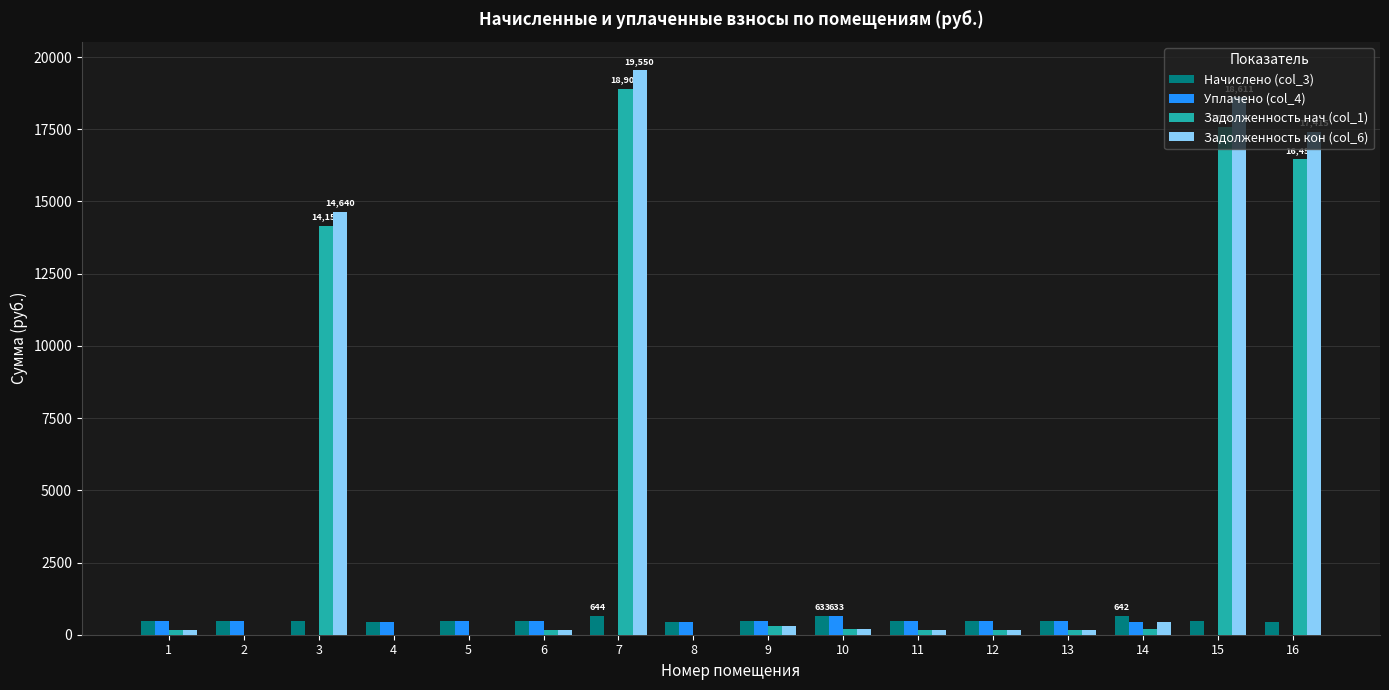

What is the maximum value for Уплачено (col_4)?

632.6